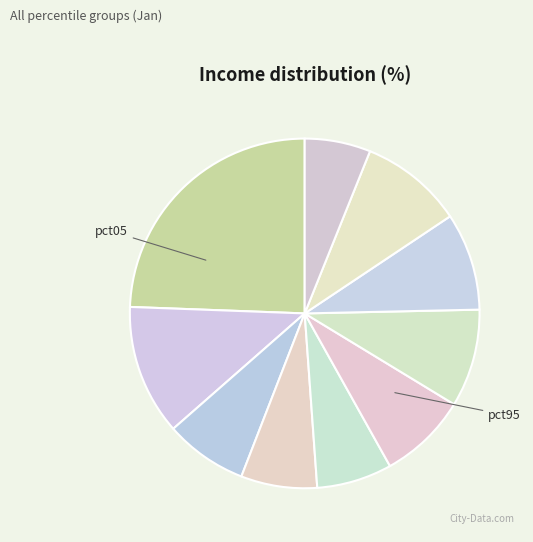

What is the largest slice in the pie chart?

pct05